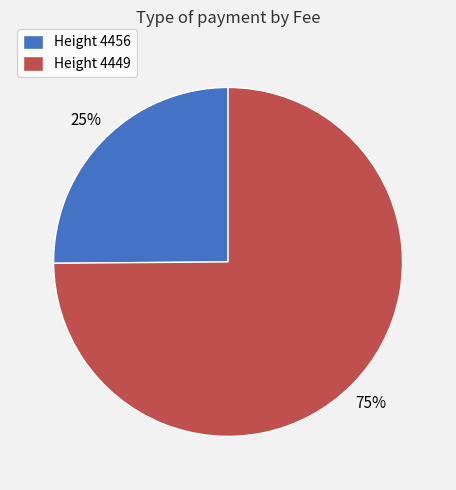

To the nearest percent, what percentage of the pie is Height 4449?

75%